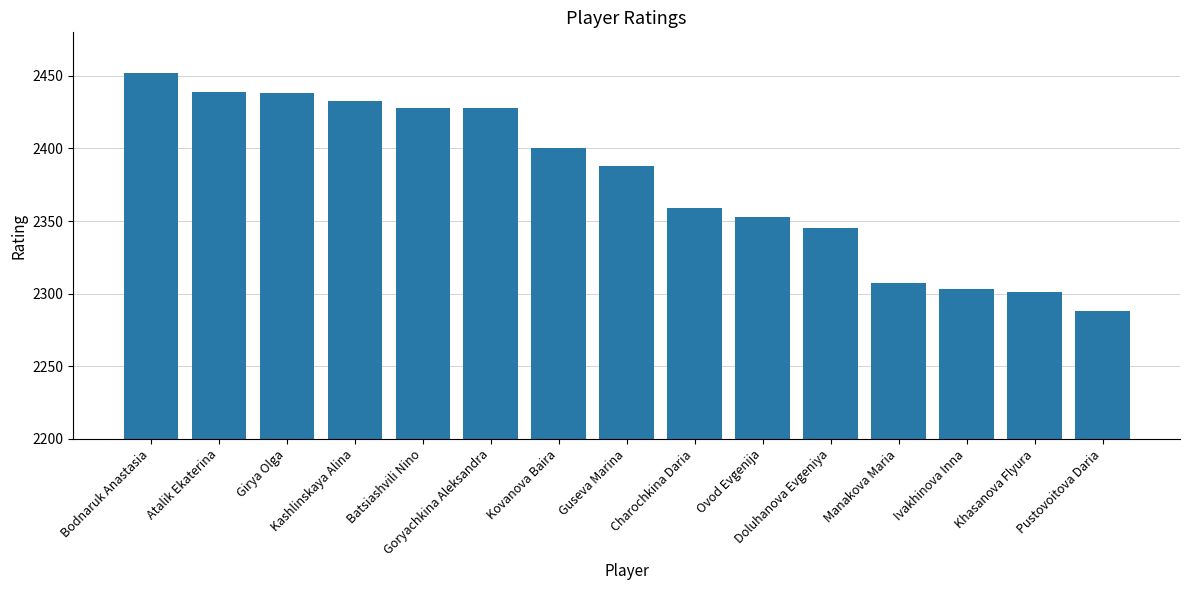

What is the sum of all values?

35662